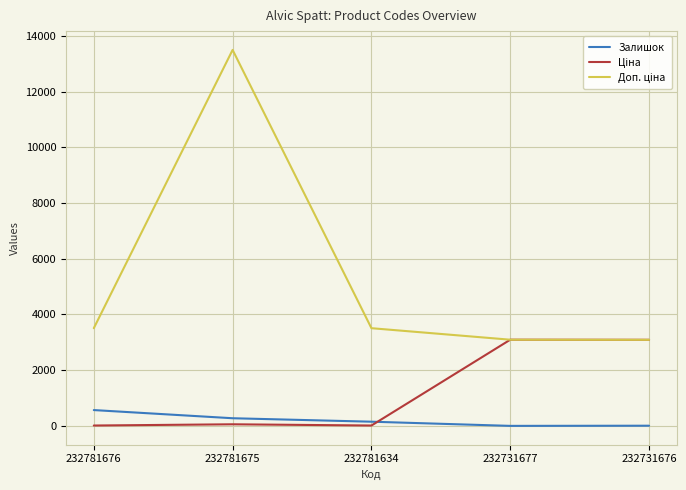

Rank the series by their average value, from highest to lowest.

Доп. ціна, Ціна, Залишок